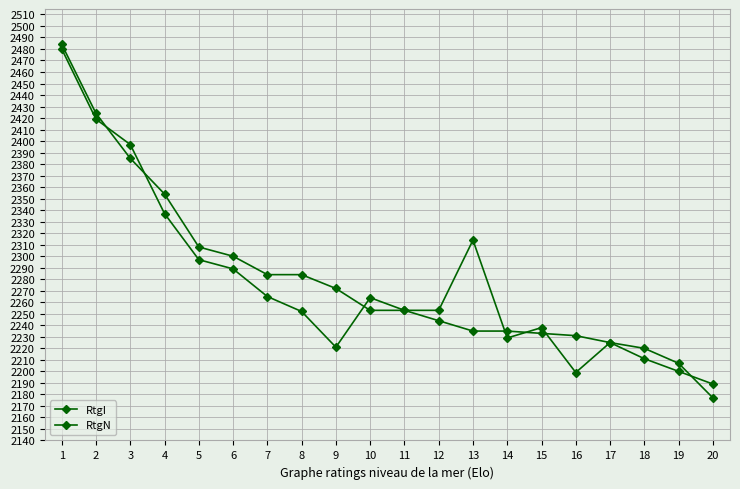

Reading right to left, transcribe all the data shown in this chart.

RtgI: 2189	2200	2211	2225	2231	2233	2235	2235	2244	2253	2253	2272	2284	2284	2300	2308	2354	2385	2424	2484
RtgN: 2177	2207	2220	2225	2199	2238	2229	2314	2253	2253	2264	2221	2252	2265	2289	2297	2337	2397	2419	2480